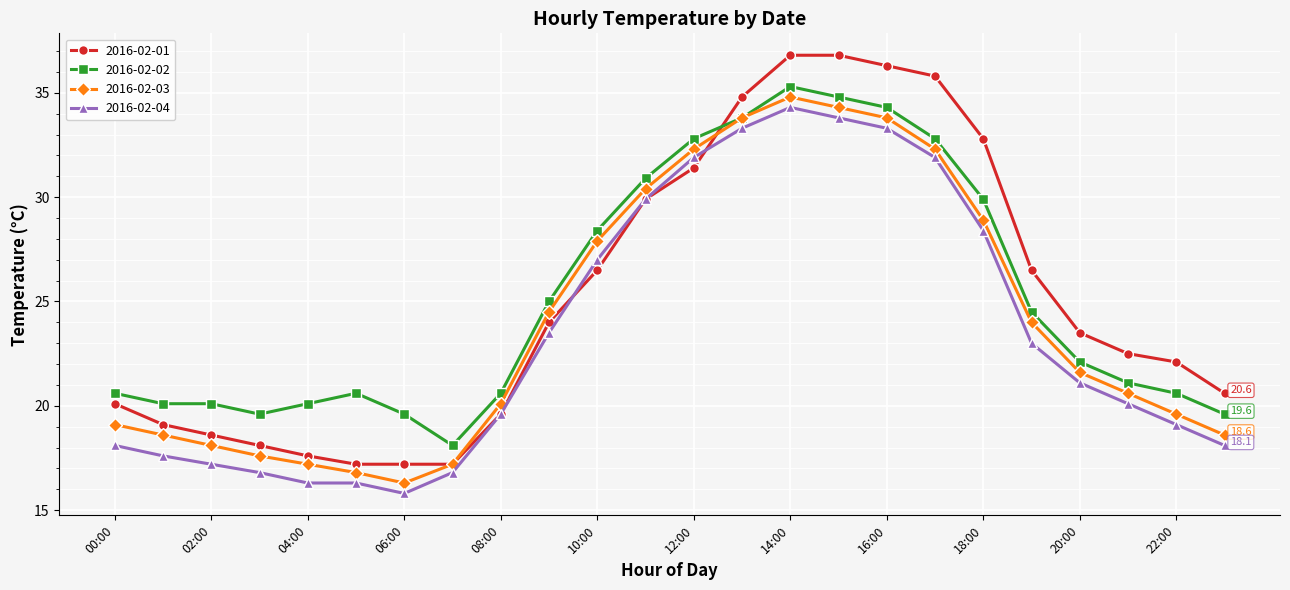

Does the chart have visible grid lines?

Yes